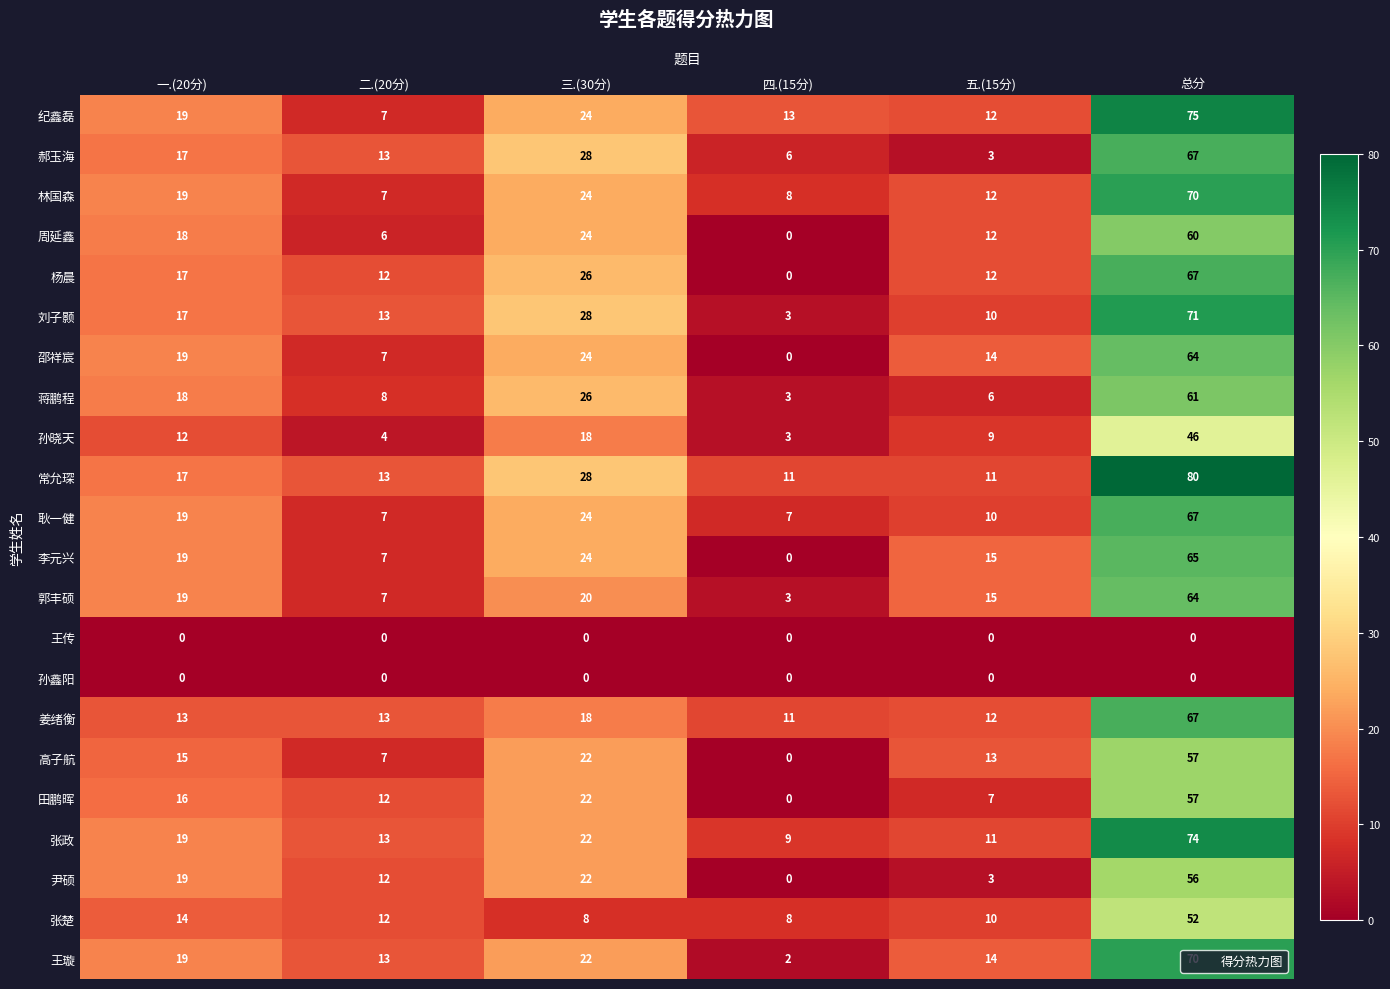

Between 二.(20分) and 五.(15分), which series saw the biggest shift?

郝玉海